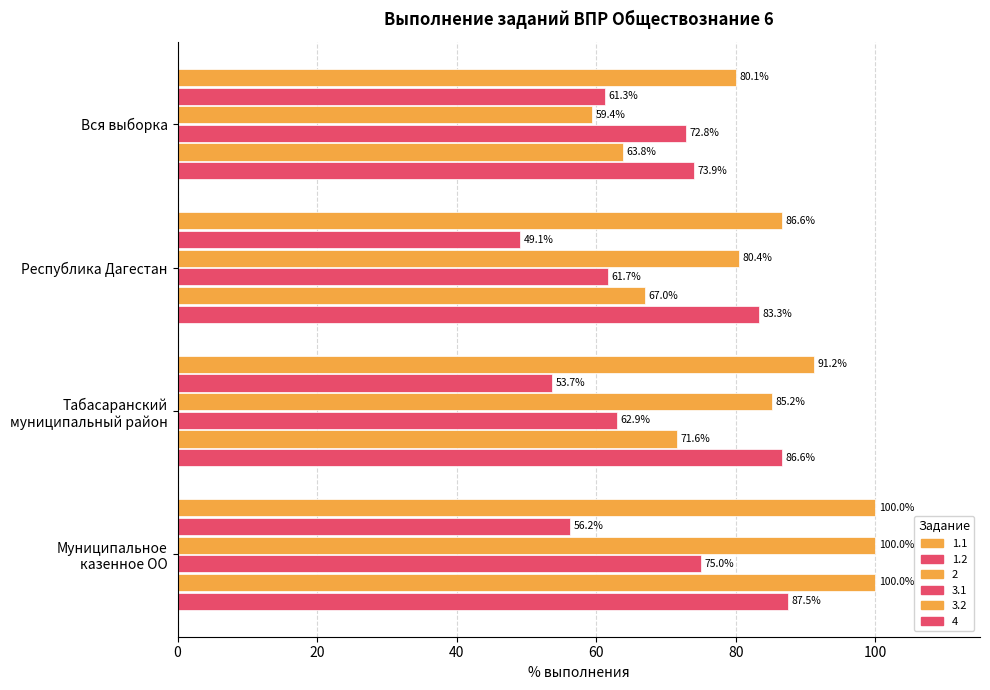

What is the total value across all series at Вся выборка?

411.3